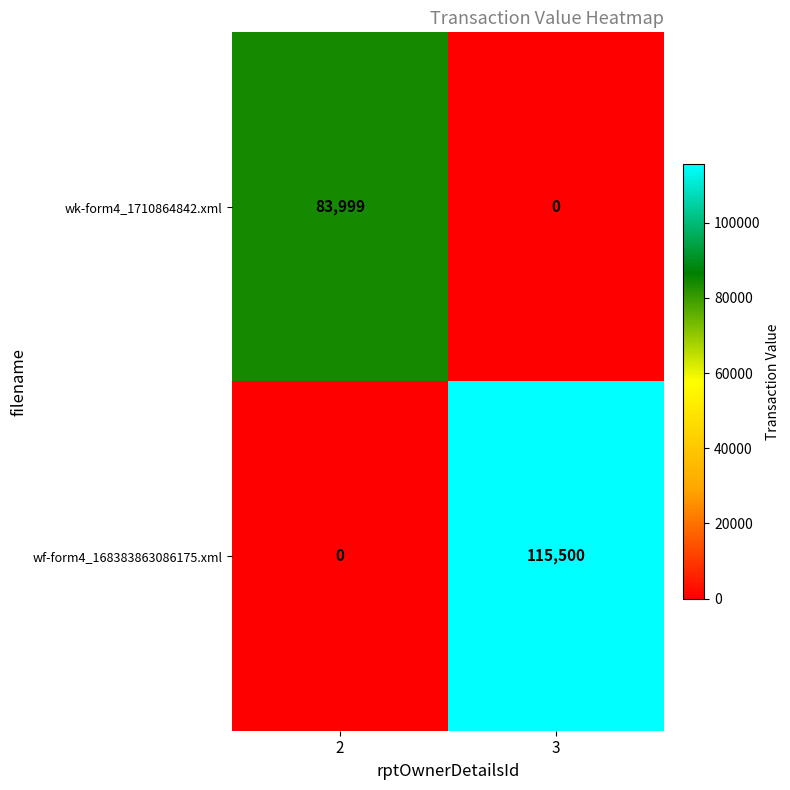

How many categories are shown in the chart?

2